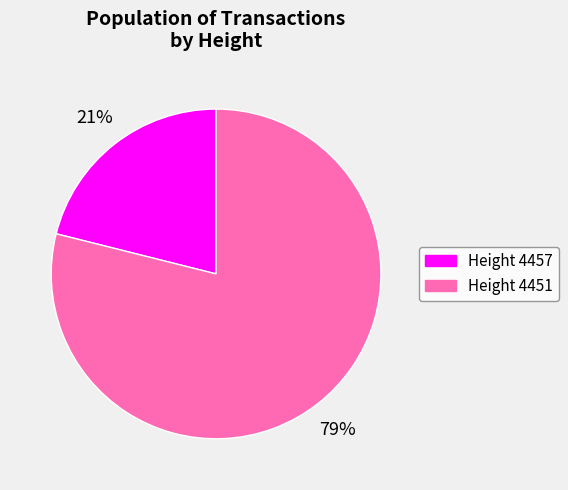

To the nearest percent, what is the average slice percentage?

50%